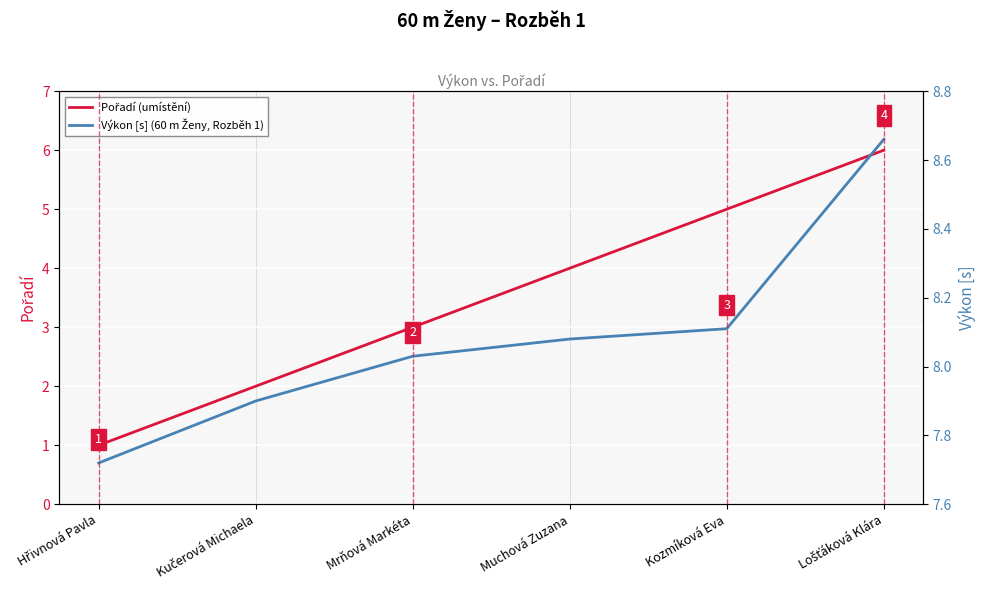

True or false: Výkon [s] (60 m Ženy, Rozběh 1) has a value of 8.1 at Kozmíková Eva.

True